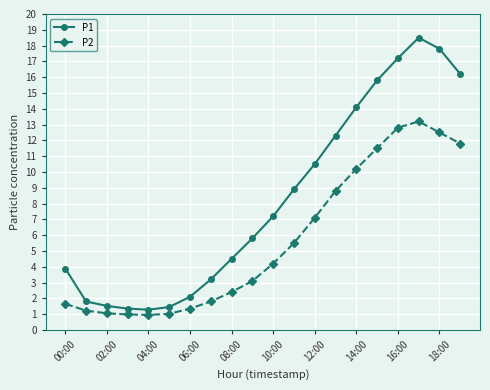

What is the value of the P1 point at the 4th from the left?

1.4